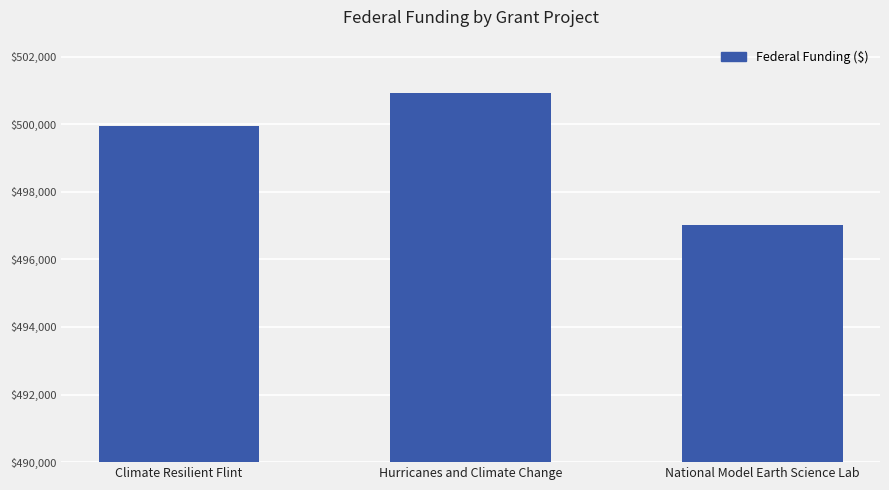

At which category does the chart reach its peak across all series?

Hurricanes and Climate Change